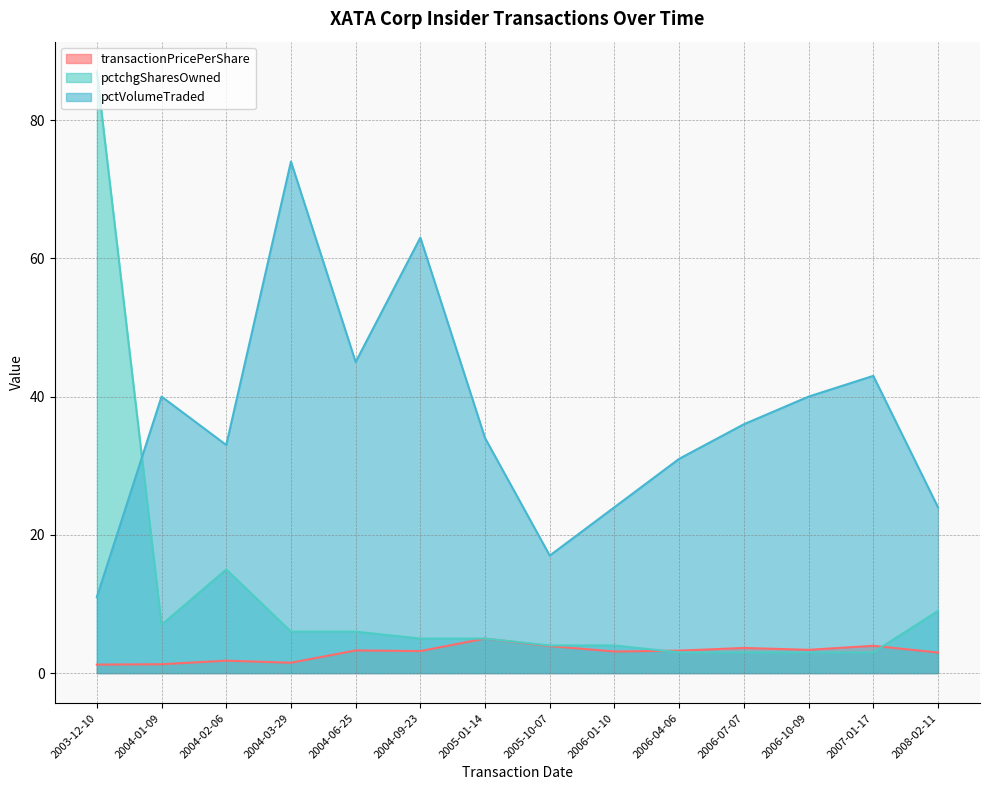

List the series in order of their peak value, lowest first.

transactionPricePerShare, pctVolumeTraded, pctchgSharesOwned